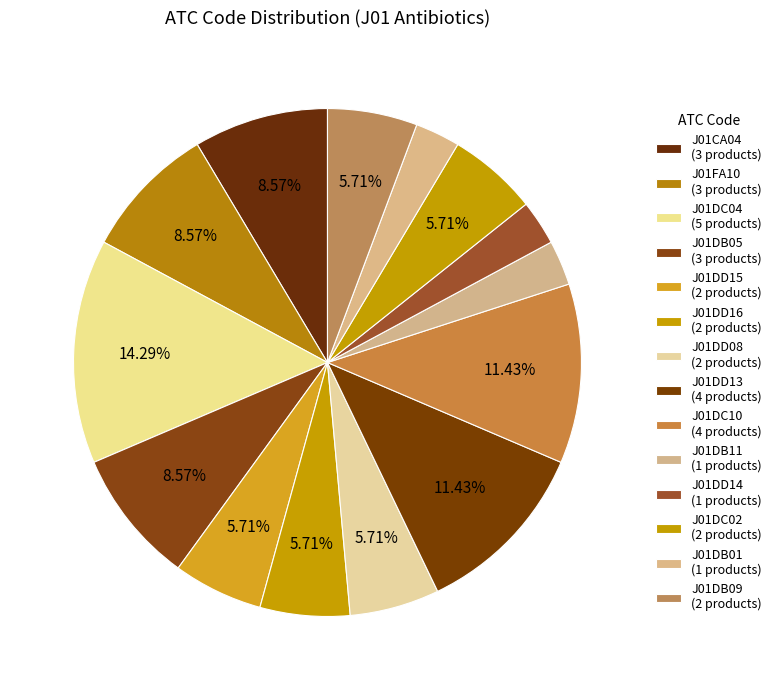

To the nearest percent, what portion does J01DD08 represent?

6%